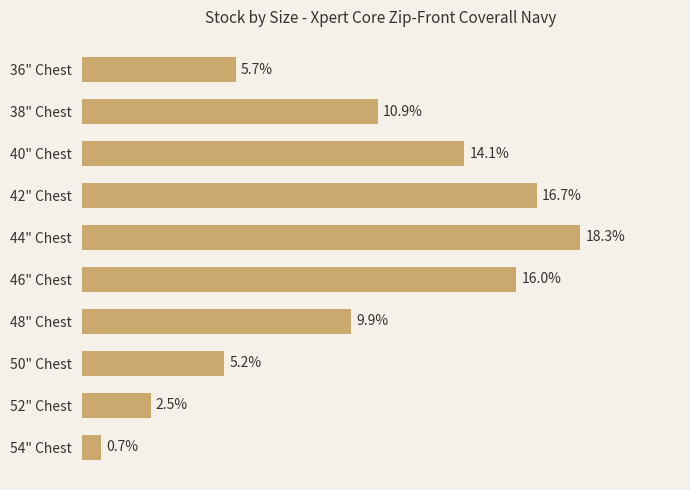

Does the chart contain any negative values?

No